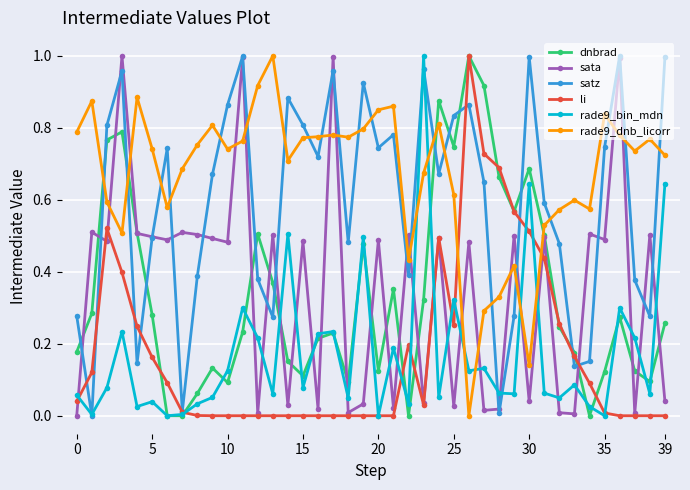

True or false: li and rade9_dnb_licorr cross at least once.

True